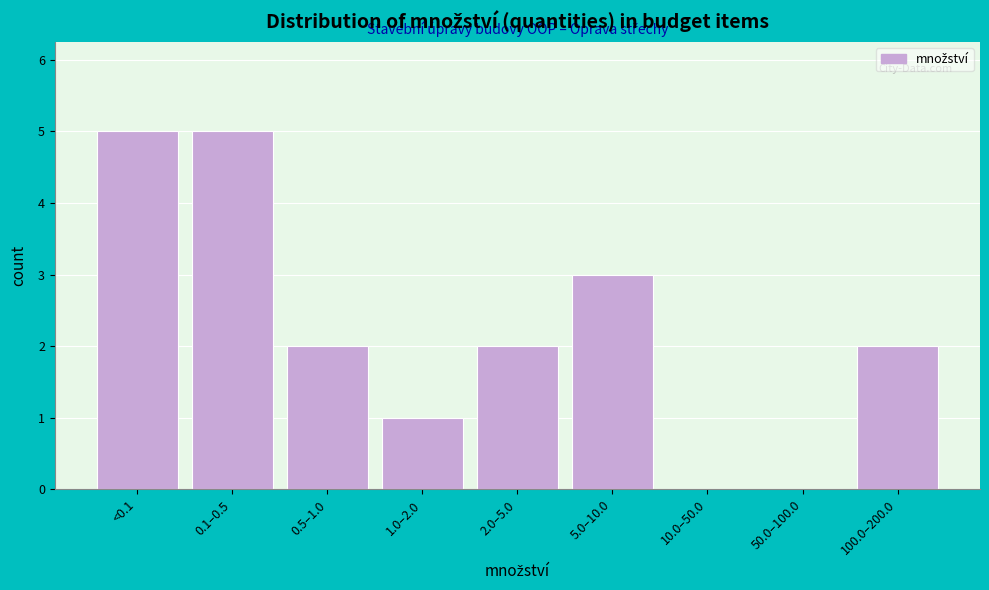

Reading left to right, list all the values displayed in this chart.

<0.1=5	0.1–0.5=5	0.5–1.0=2	1.0–2.0=1	2.0–5.0=2	5.0–10.0=3	10.0–50.0=0	50.0–100.0=0	100.0–200.0=2